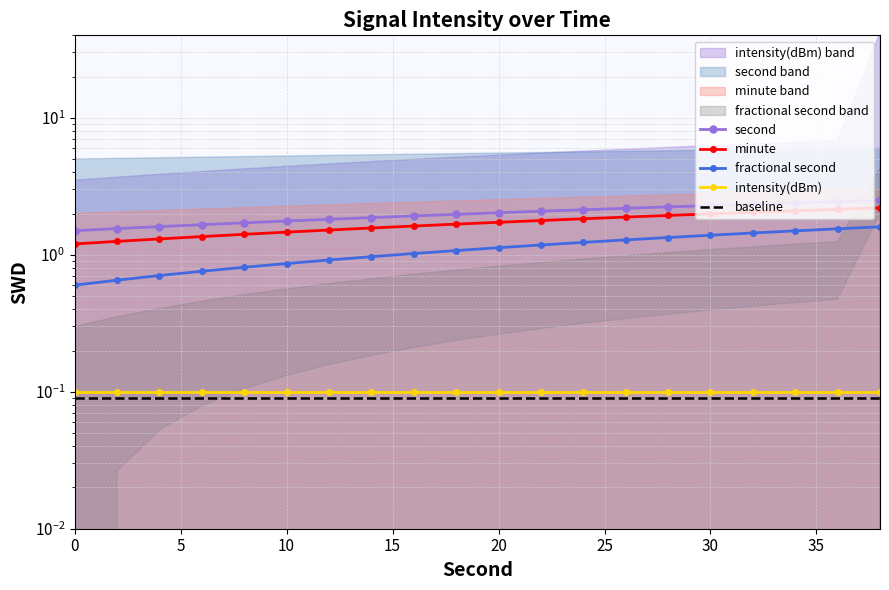

True or false: minute and second intersect in this chart.

False